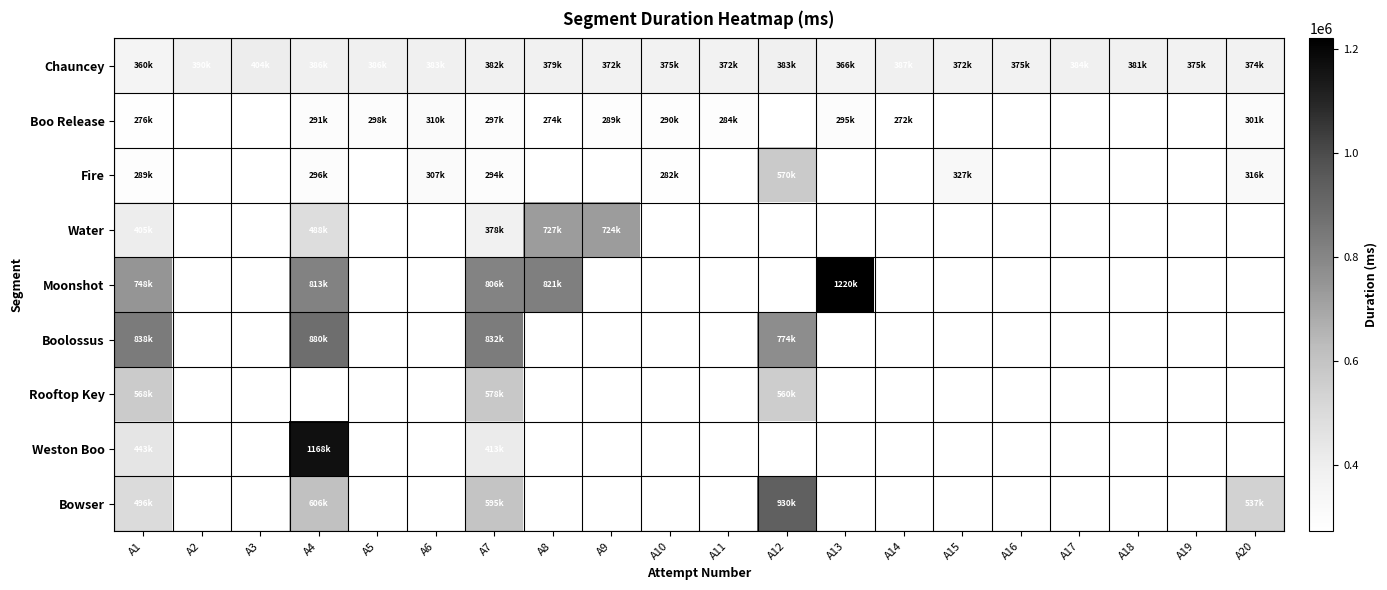

List the series in order of their peak value, highest first.

Moonshot, Weston Boo, Bowser, Boolossus, Water, Rooftop Key, Fire, Chauncey, Boo Release